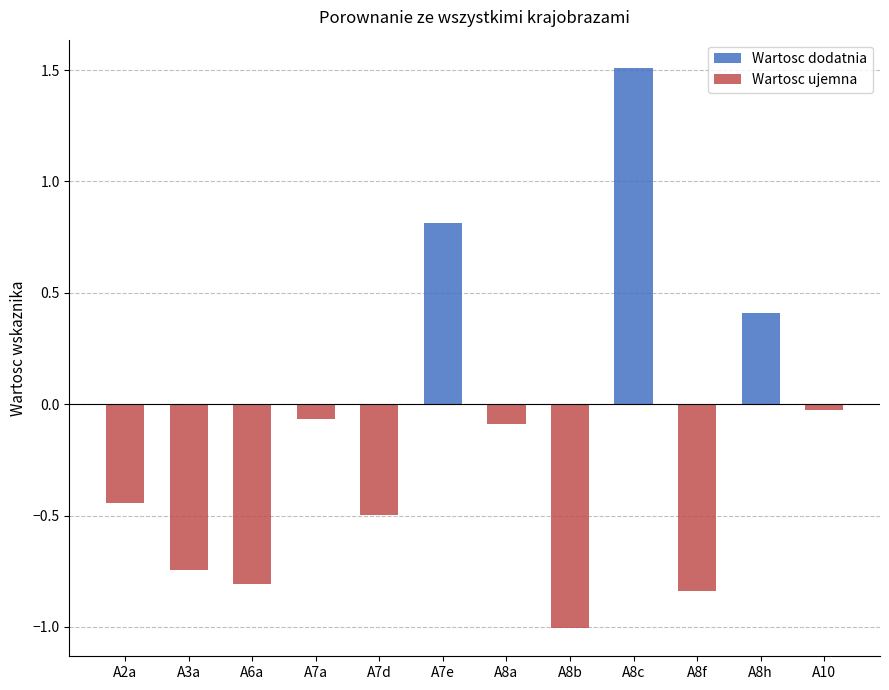

How many groups of bars are there?

12